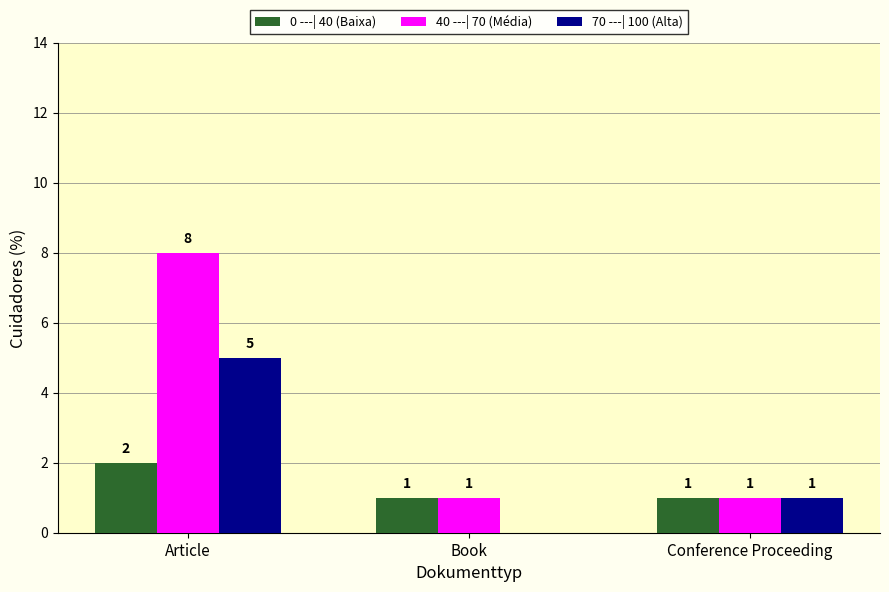

How many 70 ---| 100 (Alta) values are between 0 and 5?

3